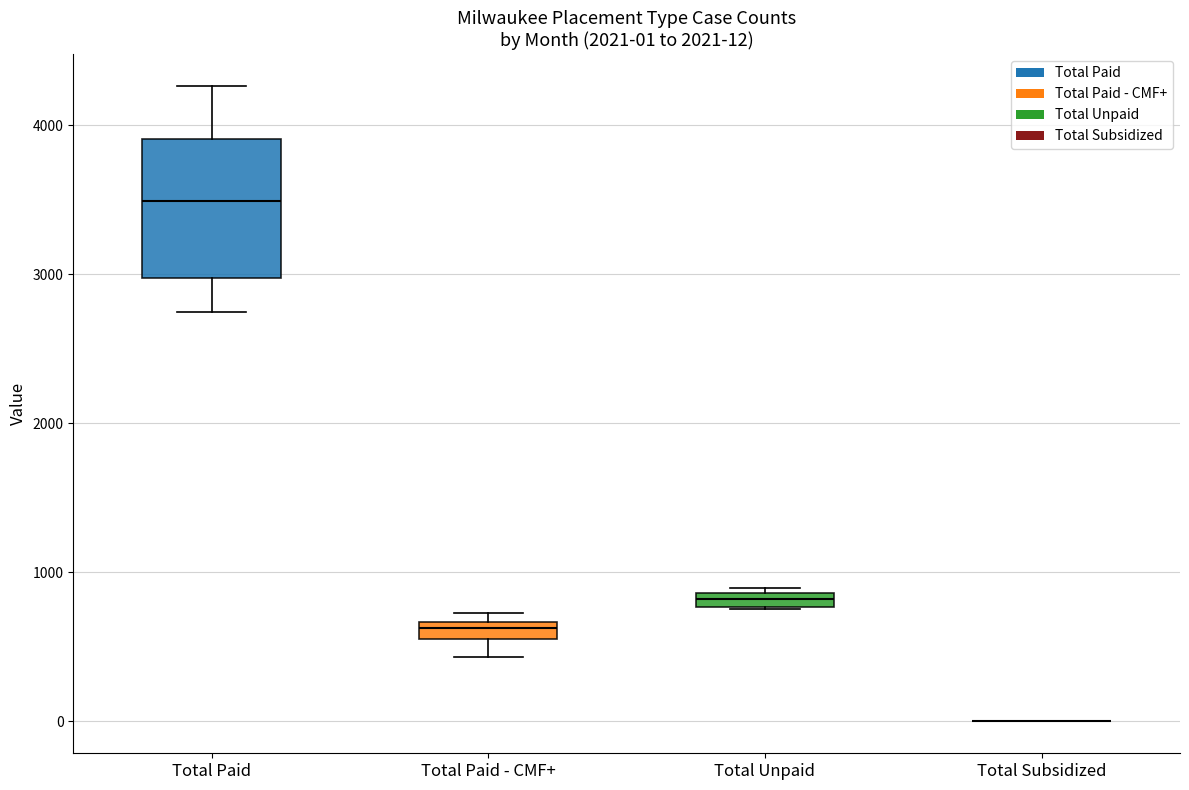

Comparing the boxes themselves (not the whiskers), which one is the tallest?

Total Paid